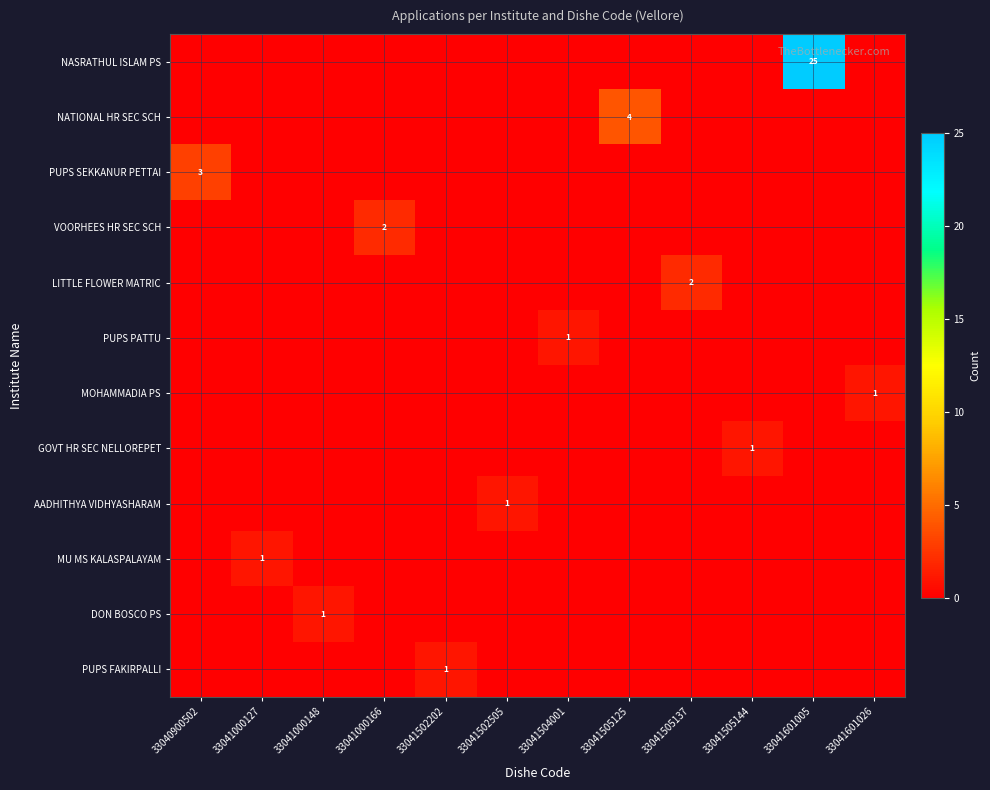

What is the difference between the maximum and second lowest values in the VOORHEES HR SEC SCH series?

2